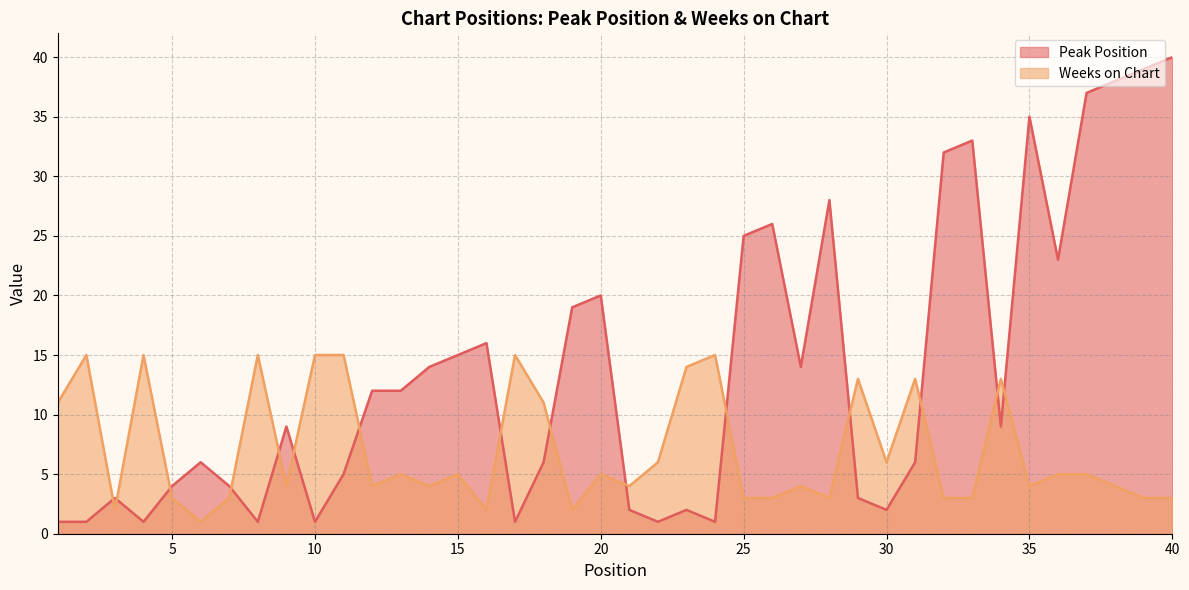

Reading left to right, list all the values displayed in this chart.

Peak Position: 1=1	2=1	3=3	4=1	5=4	6=6	7=4	8=1	9=9	10=1	11=5	12=12	13=12	14=14	15=15	16=16	17=1	18=6	19=19	20=20	21=2	22=1	23=2	24=1	25=25	26=26	27=14	28=28	29=3	30=2	31=6	32=32	33=33	34=9	35=35	36=23	37=37	38=38	39=39	40=40
Weeks on Chart: 1=11	2=15	3=2	4=15	5=3	6=1	7=3	8=15	9=4	10=15	11=15	12=4	13=5	14=4	15=5	16=2	17=15	18=11	19=2	20=5	21=4	22=6	23=14	24=15	25=3	26=3	27=4	28=3	29=13	30=6	31=13	32=3	33=3	34=13	35=4	36=5	37=5	38=4	39=3	40=3